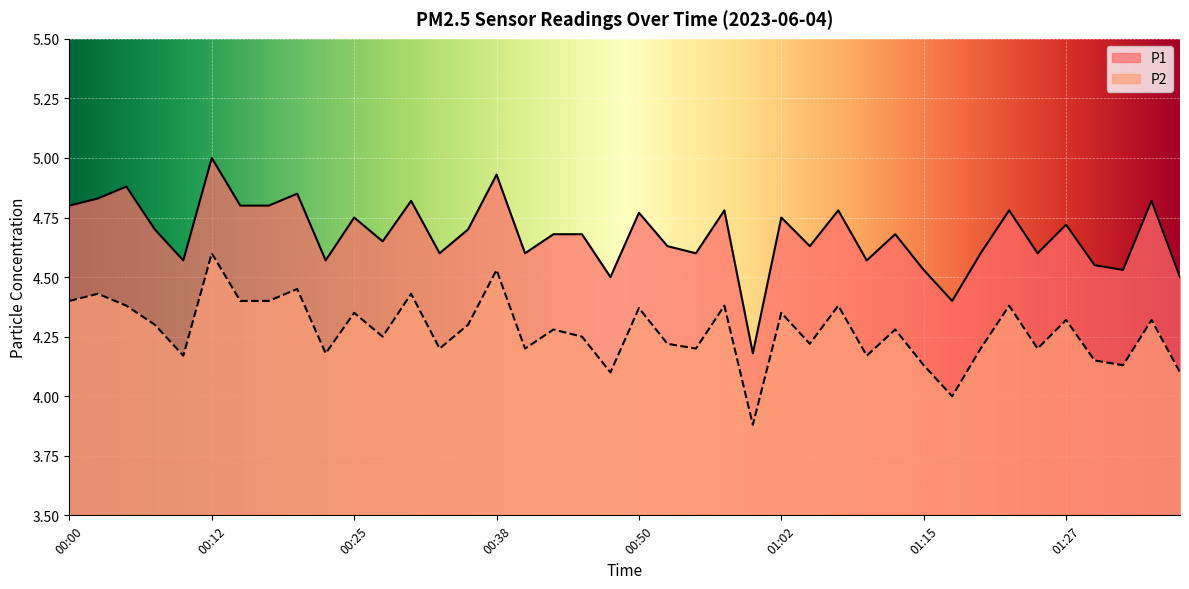

What are all the series names shown in the legend?

P1, P2